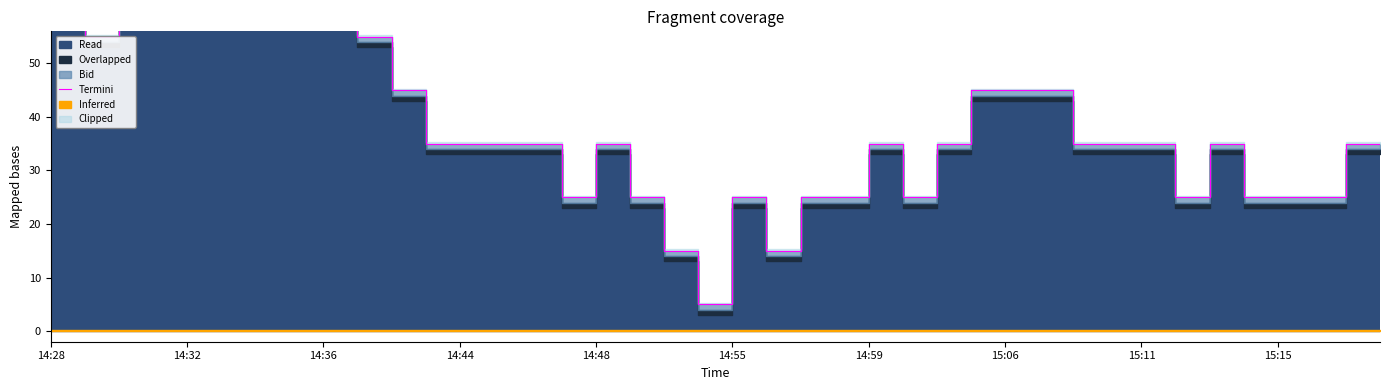

Reading right to left, extract all data points from this chart.

1.3	1.3	1.3	1.3	1.3	1.3	1.3	1.3	1.3	1.3	1.3	1.3	1.3	1.3	1.3	1.3	1.3	1.3	1.3	1.3	1.3	1.3	1.3	1.3	1.3	1.3	1.3	1.3	1.3	1.3	1.4	1.4	1.4	1.4	1.4	1.4	1.4	1.4	1.4	1.4